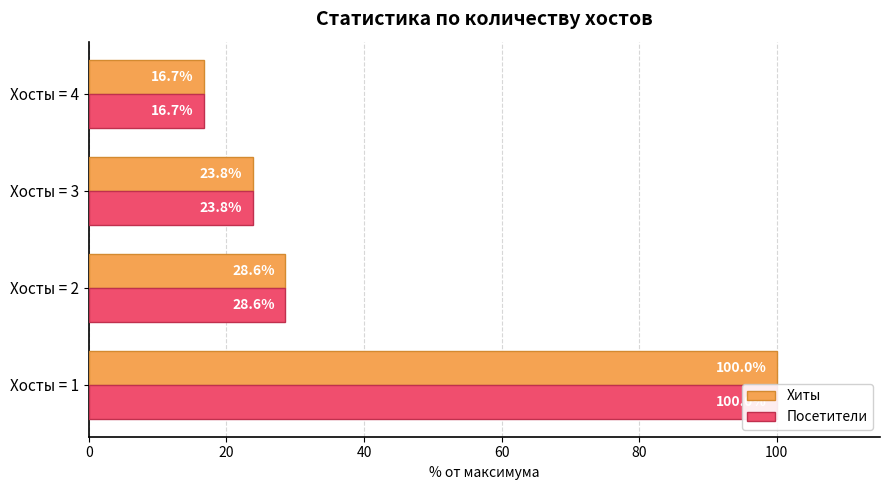

Reading left to right, extract all data points from this chart.

Хиты: 0=100.0	20=28.6	40=23.8	60=16.7
Посетители: 0=100.0	20=28.6	40=23.8	60=16.7